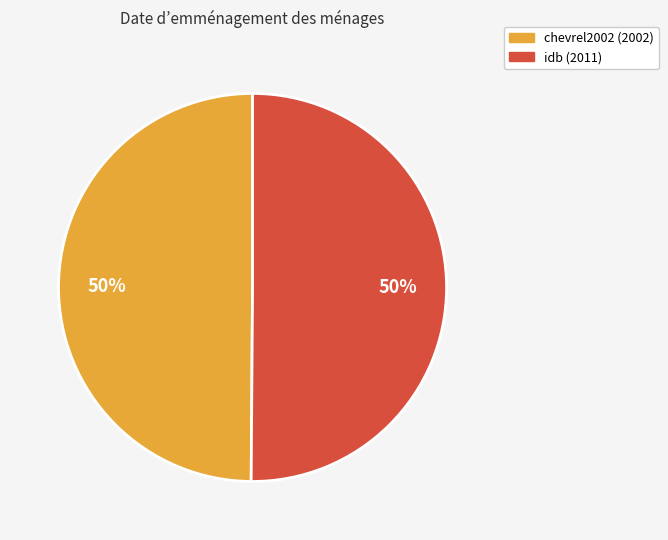

Approximately how many times larger is the value at chevrel2002 compared to idb?

1.0